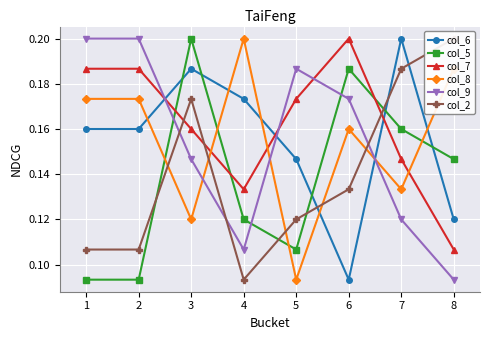

At which category does col_8 reach its first local valley?

3